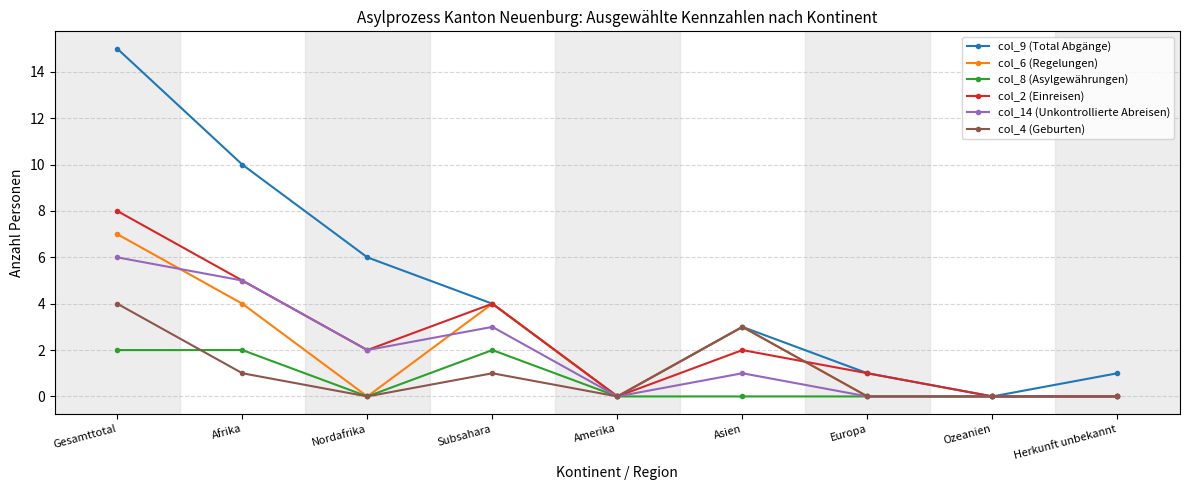

What is the label of the 1st point from the right?

Herkunft unbekannt